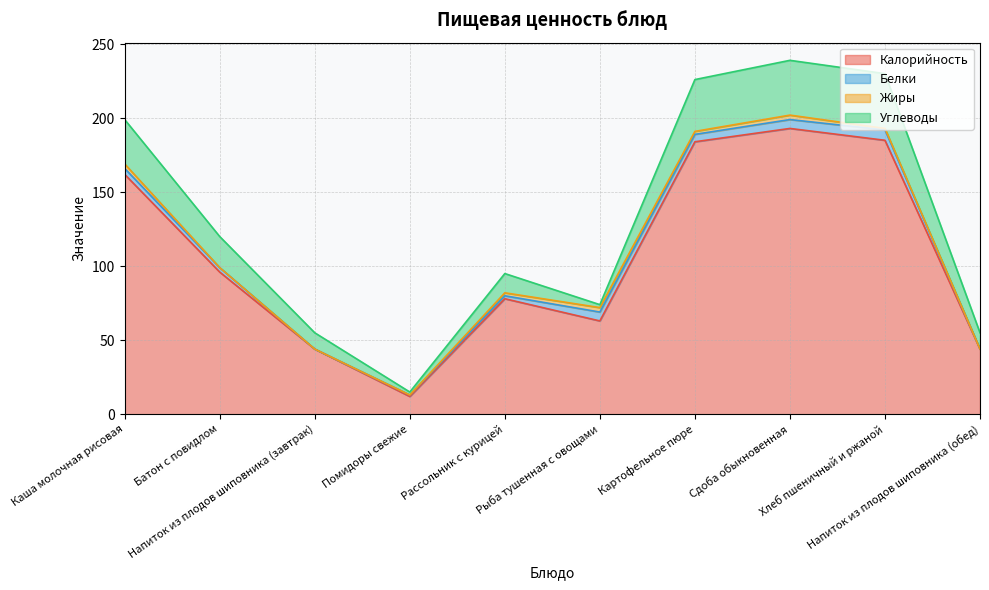

Does the chart have visible grid lines?

Yes